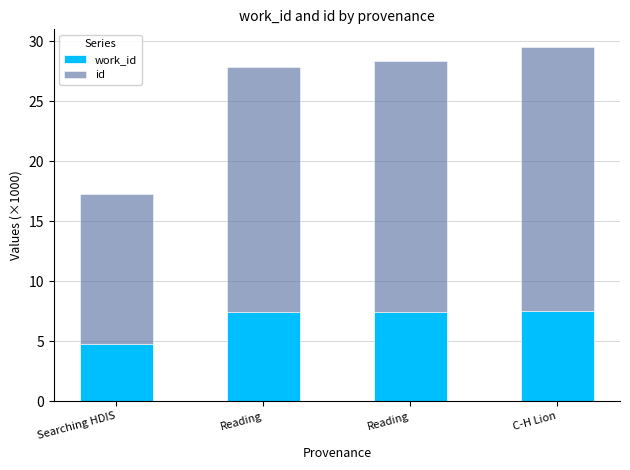

What is the sum of the id values at Reading and Reading?

41.3